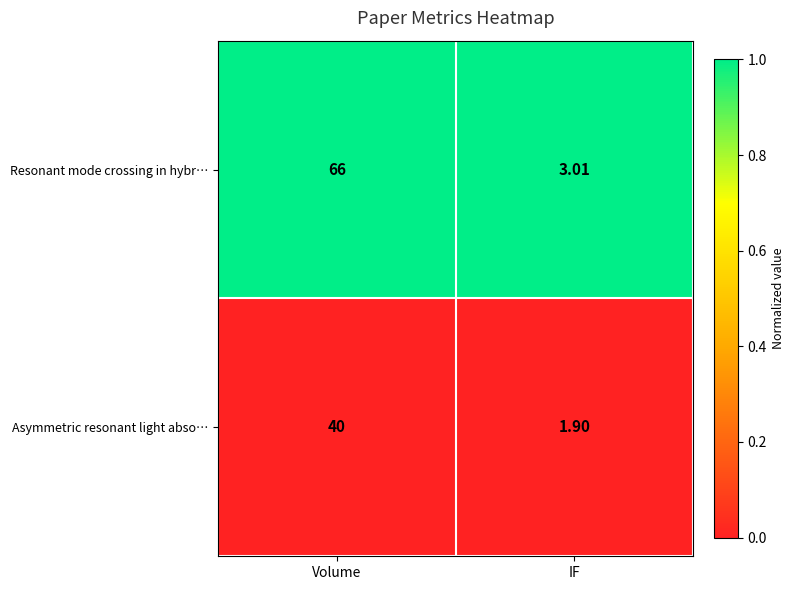

Rank the series by their maximum value, from highest to lowest.

Resonant mode crossing in hybr…, Asymmetric resonant light abso…